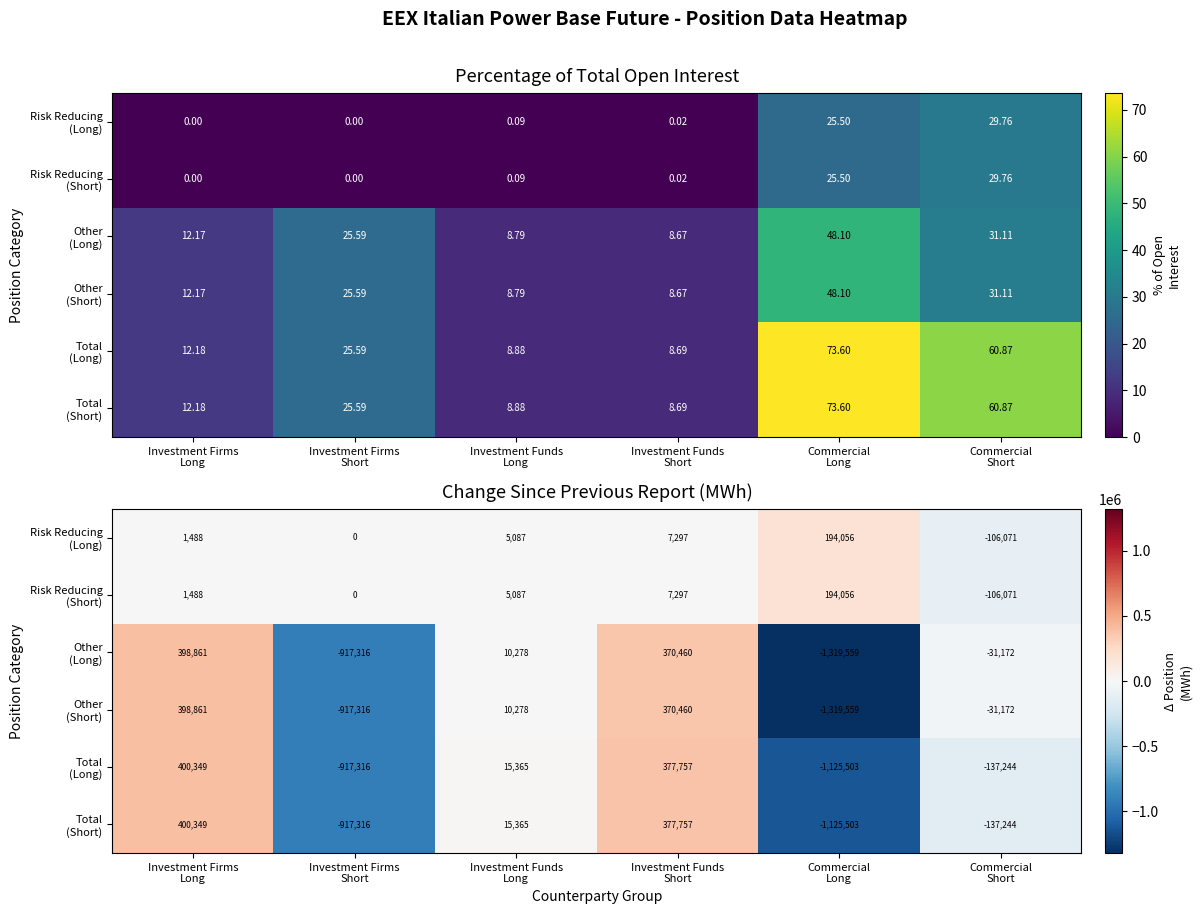

What is the smallest value displayed?

-1319558.7